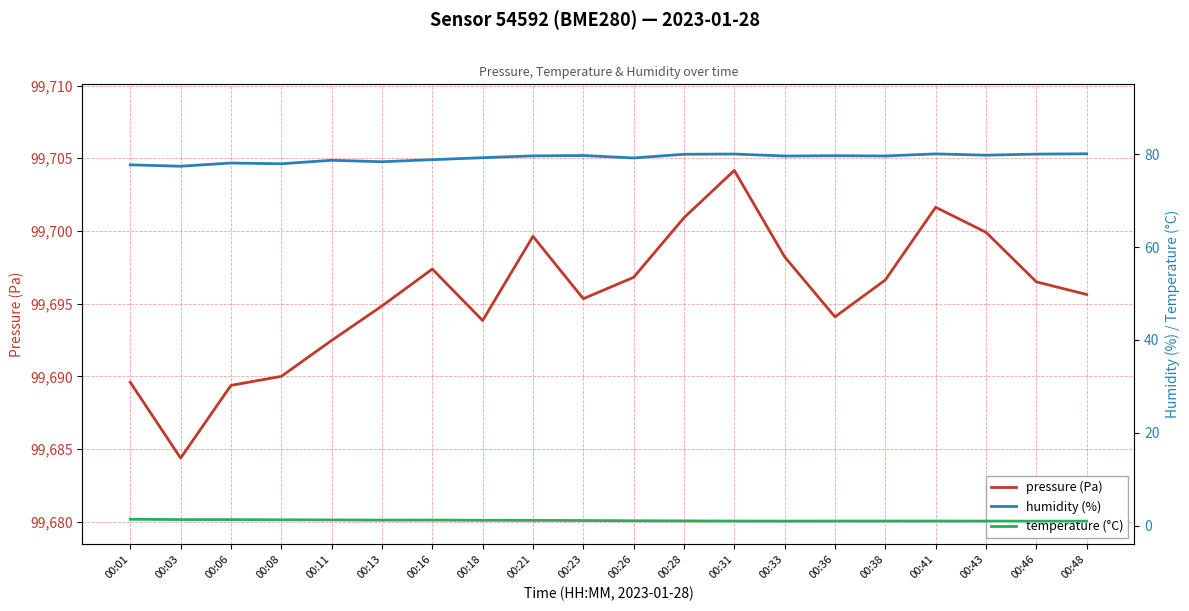

Which series has the widest spread of values?

pressure (Pa)